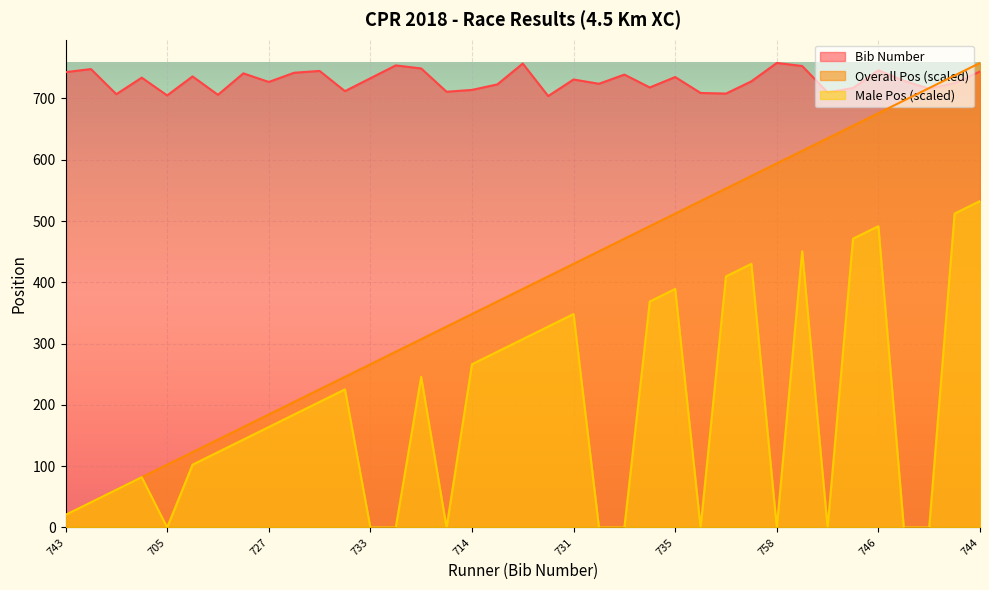

Rank the categories by Overall Pos value from lowest to highest.

743, 748, 707, 734, 705, 736, 706, 741, 727, 742, 745, 712, 733, 754, 749, 711, 714, 723, 757, 704, 731, 724, 739, 718, 735, 709, 708, 728, 758, 753, 710, 717, 746, 729, 716, 725, 744